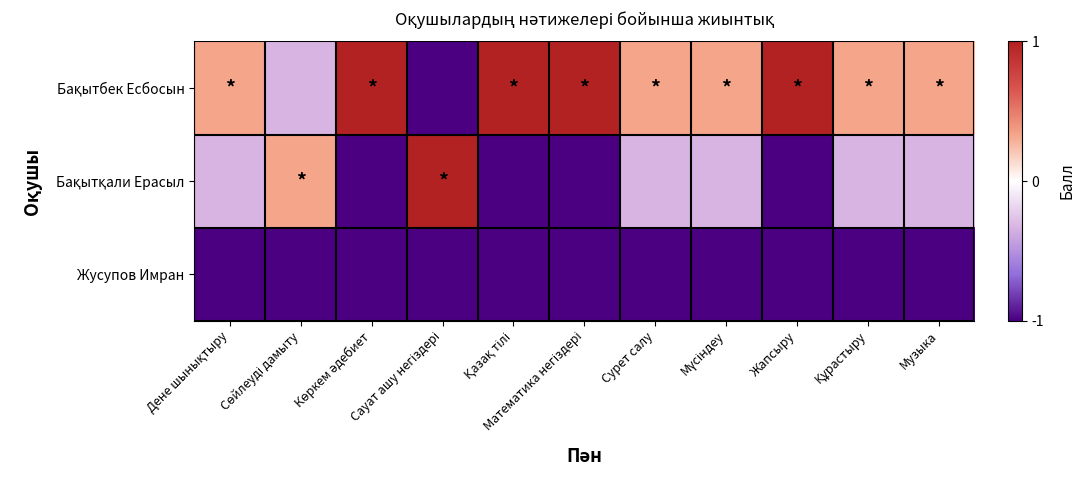

Rank the series by their maximum value, from lowest to highest.

Жусупов Имран, Бақытбек Есбосын, Бақытқали Ерасыл